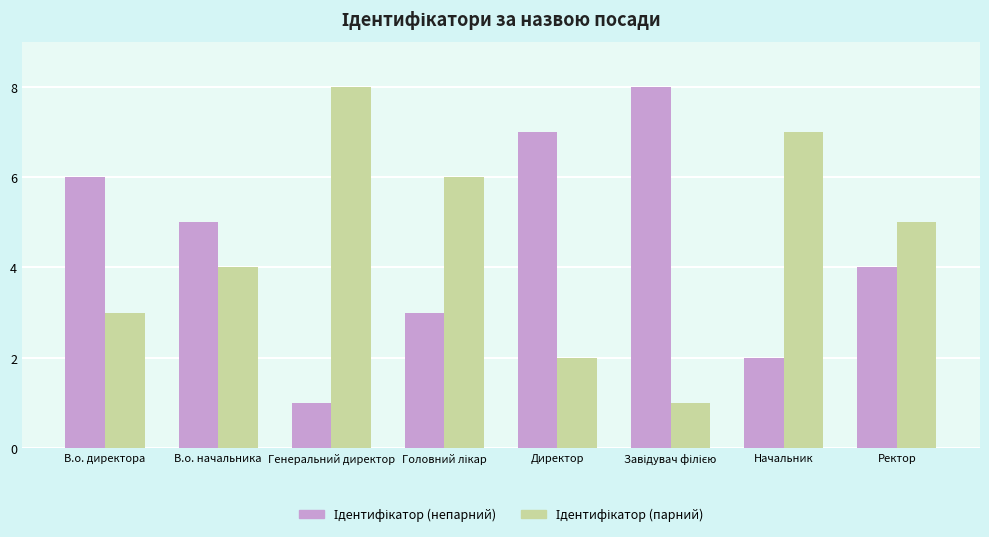

What is the greatest value displayed?

8